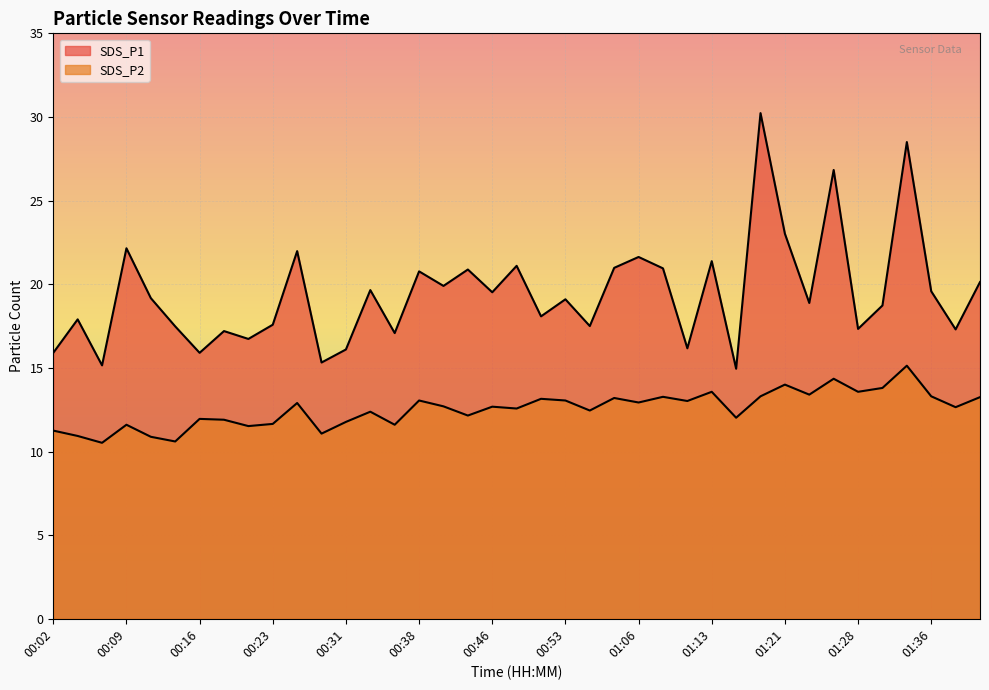

Which series has the largest total across all categories?

SDS_P1